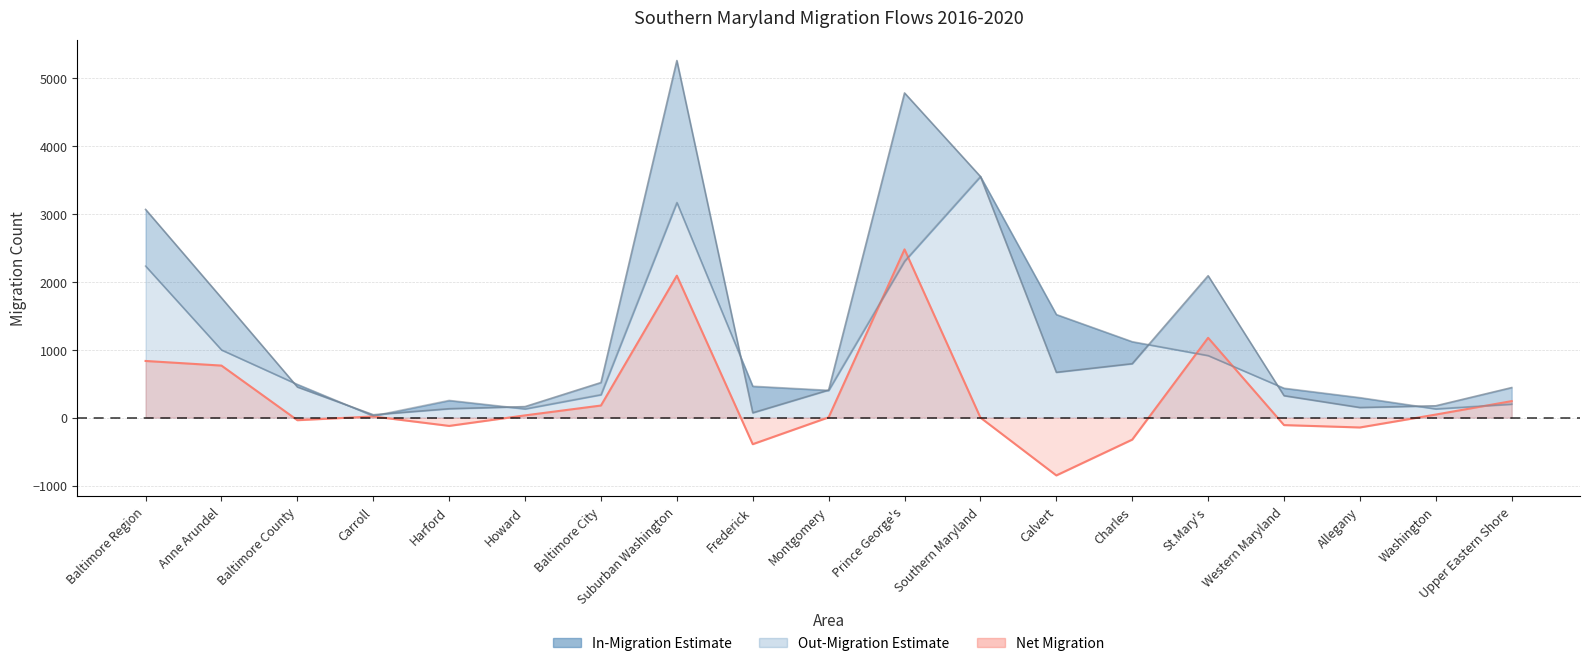

Reading left to right, list all the values displayed in this chart.

834	766	-38	17	-122	33	178	2090	-391	4	2477	0	-851	-324	1175	-110	-145	45	243